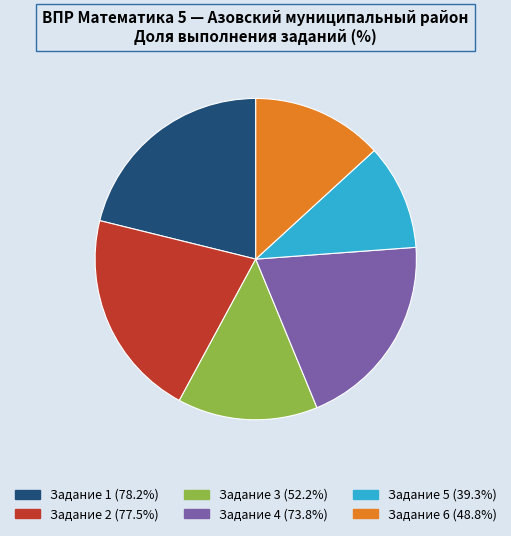

How many segments does this pie chart have?

6